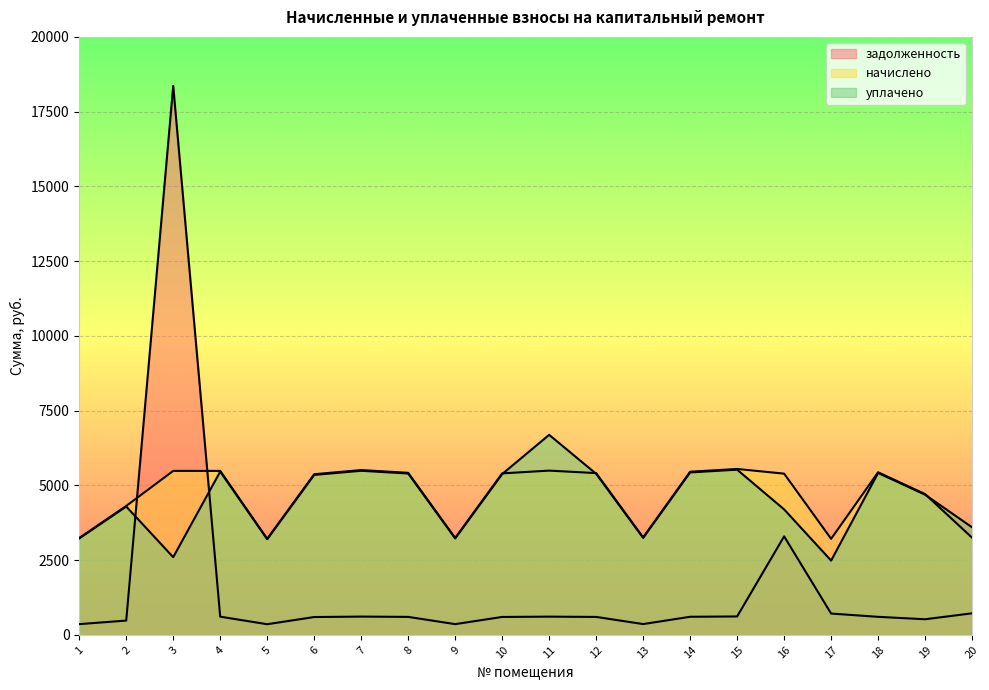

Reading left to right, list all the values displayed in this chart.

задолженность: 1=360.1	2=479.1	3=18361.5	4=609.4	5=357.1	6=597.1	7=612.5	8=602.3	9=360.1	10=600.2	11=610.5	12=601.2	13=362.2	14=606.4	15=616.6	16=3295.1	17=714.1	18=604.3	19=523.3	20=722.3
начислено: 1=3241.2	2=4312.3	3=5485.0	4=5485.0	5=3213.4	6=5374.2	7=5512.7	8=5420.3	9=3241.2	10=5401.9	11=5494.2	12=5411.2	13=3259.6	14=5457.3	15=5549.7	16=5392.6	17=3213.4	18=5438.8	19=4709.3	20=3250.3
уплачено: 1=3227.5	2=4294.1	3=2600.0	4=5461.8	5=3199.9	6=5351.5	7=5489.4	8=5397.4	9=3227.5	10=5379.1	11=6691.0	12=5388.3	13=3245.8	14=5434.3	15=5526.2	16=4197.7	17=2485.8	18=5415.8	19=4689.4	20=3597.8